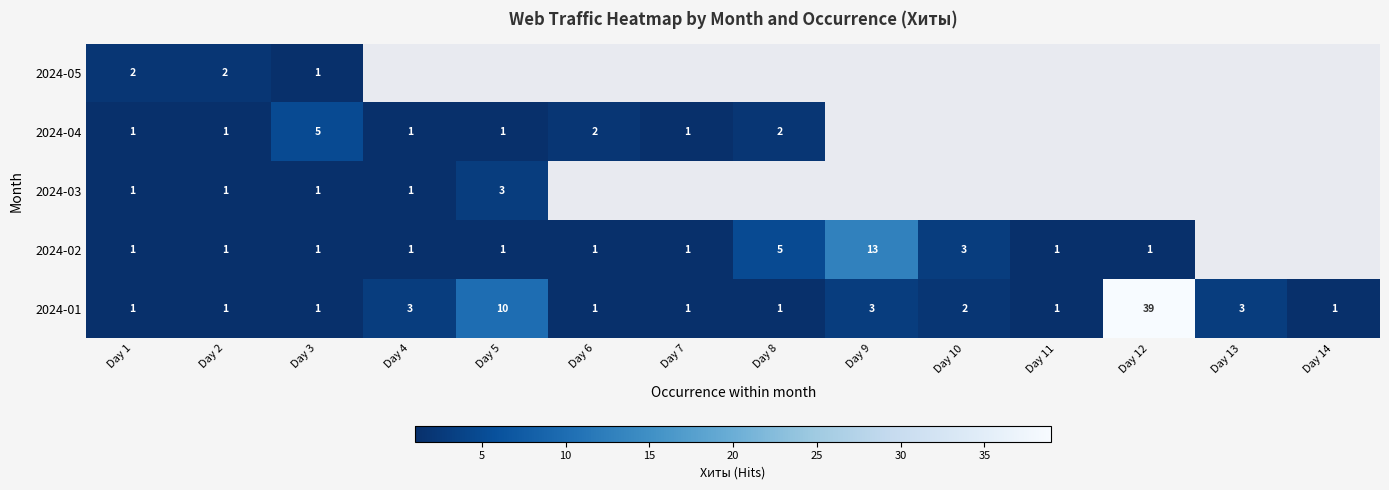

What is the sum of the 2024-01 values at Day 11 and Day 9?

4